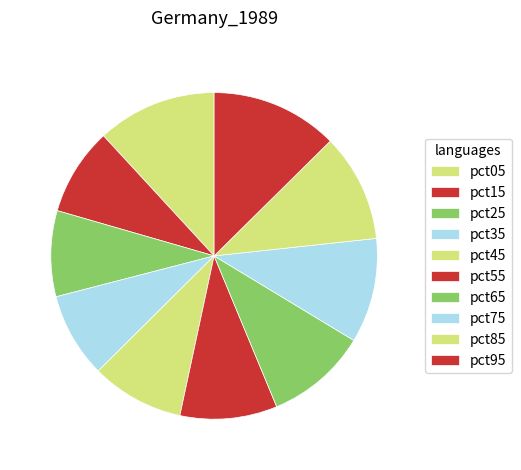

Which category has the smallest portion of the pie?

pct35